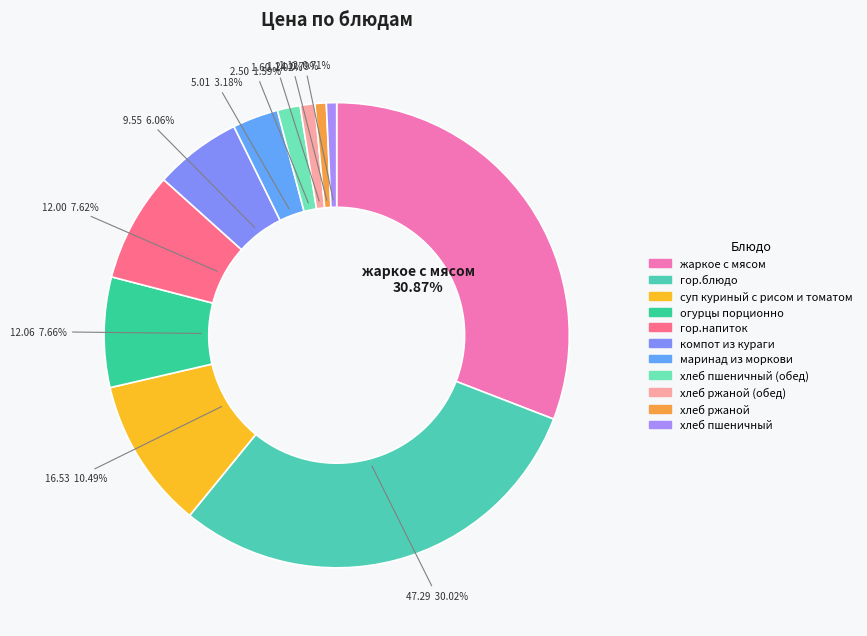

How many slices are in this pie chart?

11